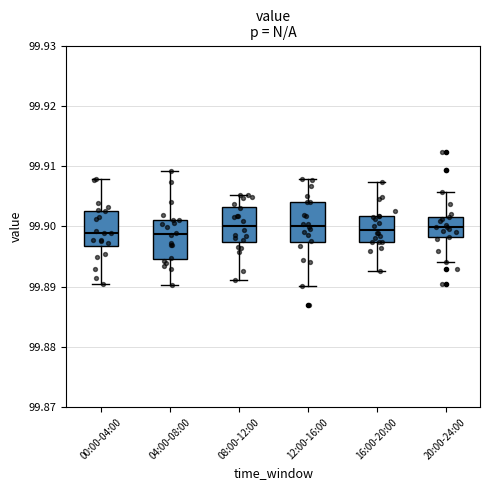

Reading left to right, read every box against the y-axis: the position of its median line, the range the box covers, and the ends of its whiskers. The values are not printed on the chart, so give them approximately, as read against the axis.

00:00-04:00: median 99.899, box 99.897 to 99.903, whiskers 99.890 to 99.908
04:00-08:00: median 99.899, box 99.895 to 99.901, whiskers 99.890 to 99.909
08:00-12:00: median 99.900, box 99.897 to 99.903, whiskers 99.891 to 99.905
12:00-16:00: median 99.900, box 99.897 to 99.904, whiskers 99.890 to 99.908
16:00-20:00: median 99.899, box 99.897 to 99.902, whiskers 99.893 to 99.907
20:00-24:00: median 99.900, box 99.898 to 99.902, whiskers 99.894 to 99.906